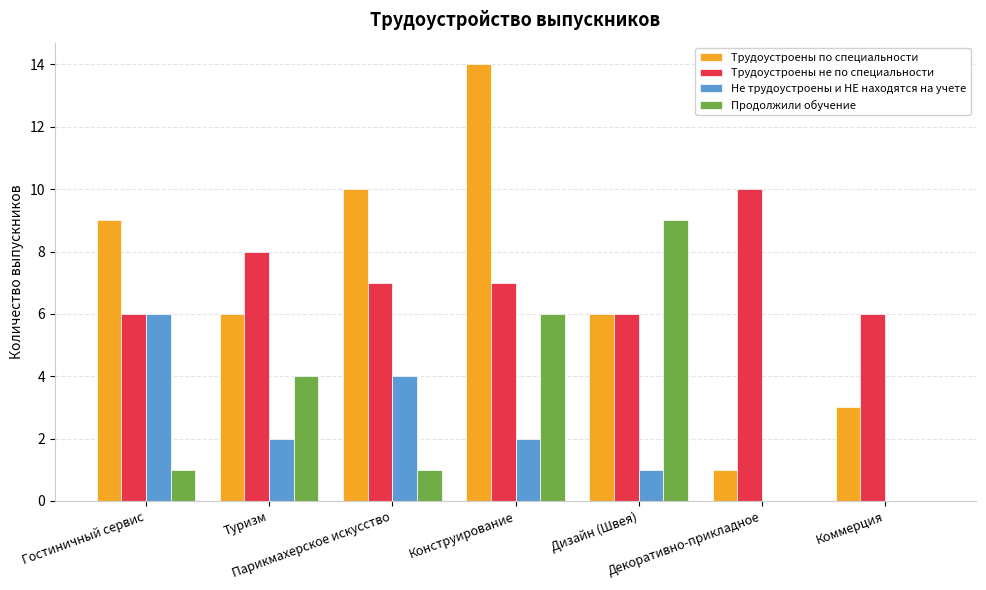

What is the average value of the Трудоустроены по специальности series?

7